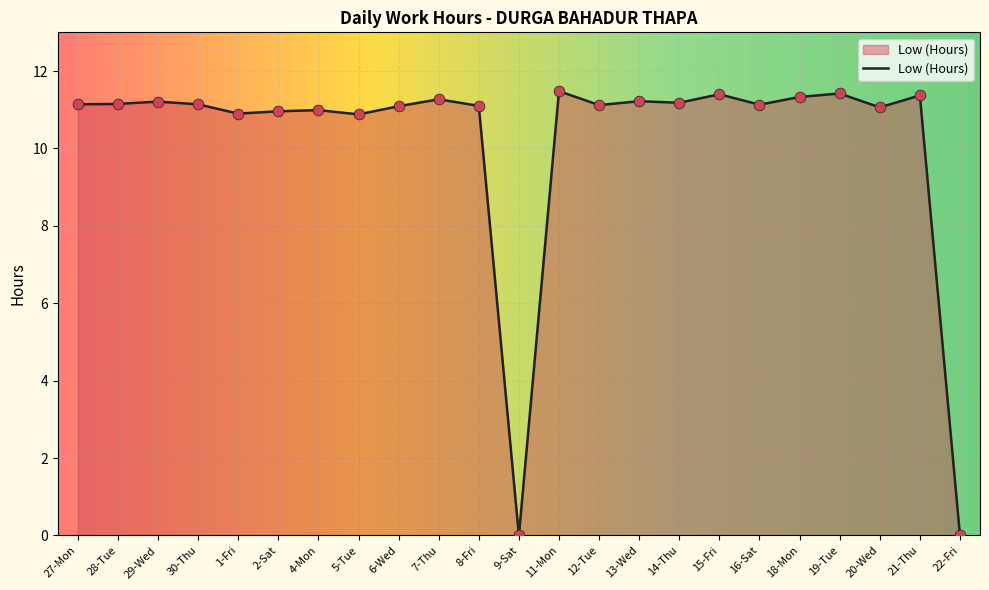

What is the change in value from 20-Wed to 22-Fri?

-11.1